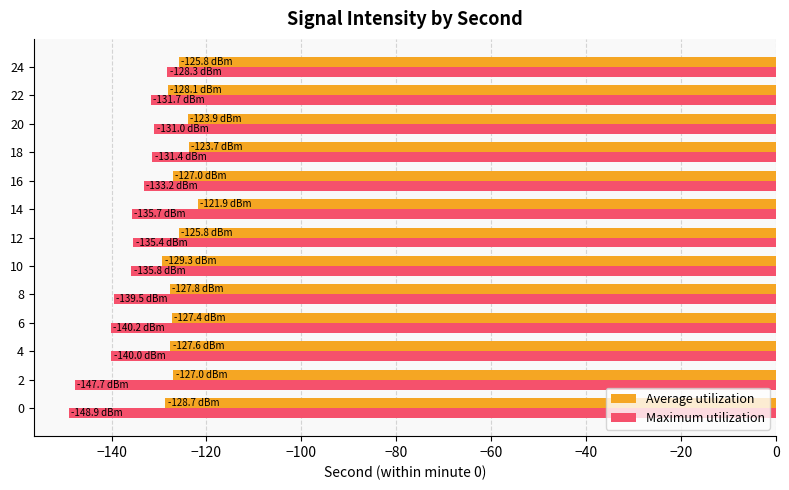

What is the spread (max minus min) of values at 0?

20.3